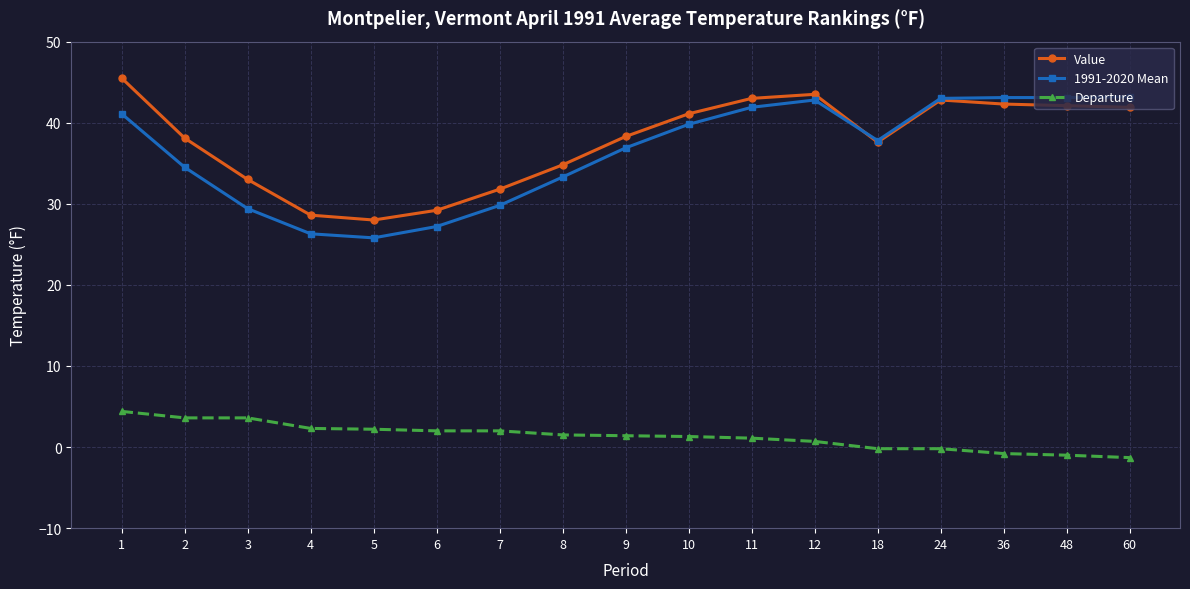

Is it true that Value equals 42.1 at 48?

True